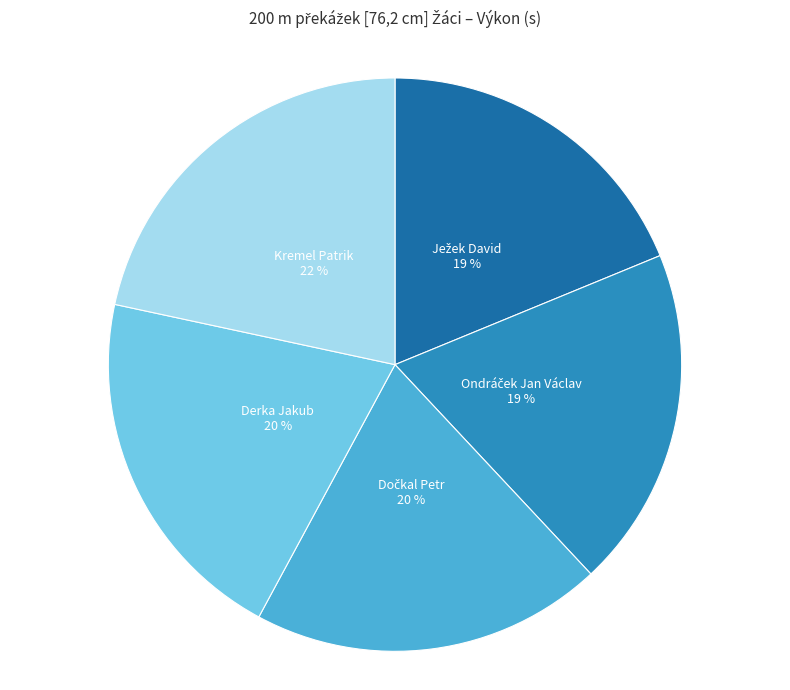

What is the largest slice in the pie chart?

Kremel Patrik